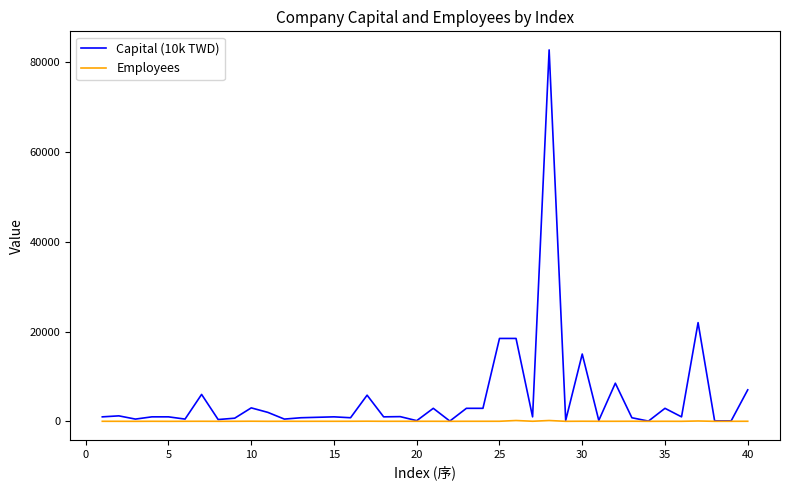

Which series has the largest total across all categories?

Capital (10k TWD)